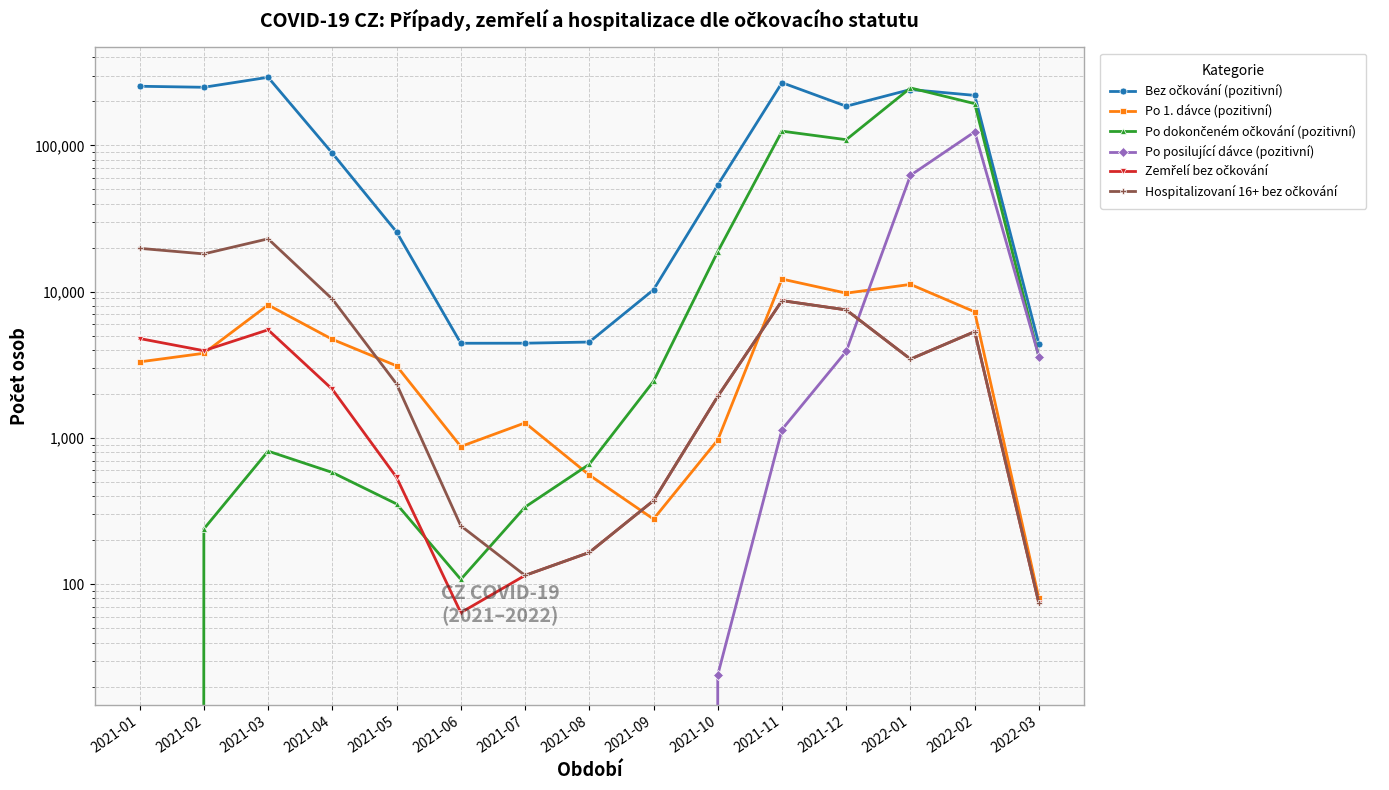

The Zemřelí bez očkování series shows 3460 at 2022-01. True or false?

True